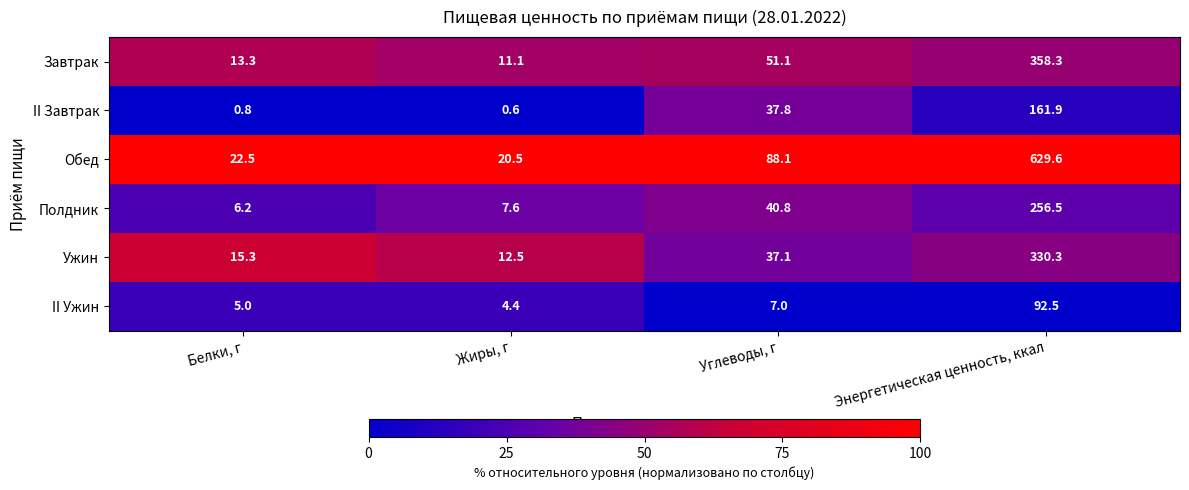

Reading right to left, transcribe all the data shown in this chart.

Завтрак: Энергетическая ценность, ккал=358.3	Углеводы, г=51.1	Жиры, г=11.1	Белки, г=13.3
II Завтрак: Энергетическая ценность, ккал=161.9	Углеводы, г=37.8	Жиры, г=0.6	Белки, г=0.8
Обед: Энергетическая ценность, ккал=629.6	Углеводы, г=88.1	Жиры, г=20.5	Белки, г=22.5
Полдник: Энергетическая ценность, ккал=256.5	Углеводы, г=40.8	Жиры, г=7.6	Белки, г=6.2
Ужин: Энергетическая ценность, ккал=330.3	Углеводы, г=37.1	Жиры, г=12.5	Белки, г=15.3
II Ужин: Энергетическая ценность, ккал=92.5	Углеводы, г=7.0	Жиры, г=4.4	Белки, г=5.0